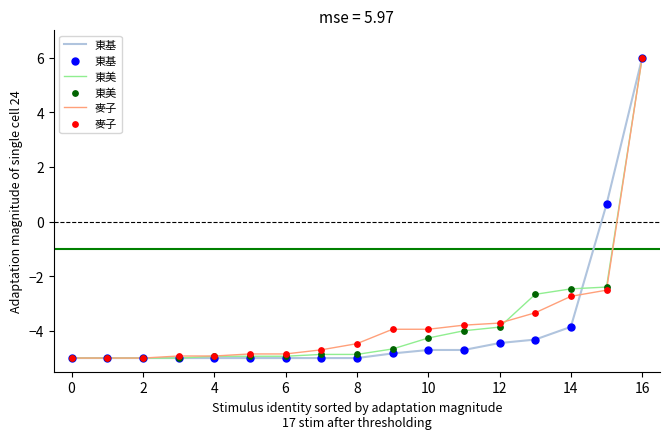

What is the greatest value displayed?

6.0